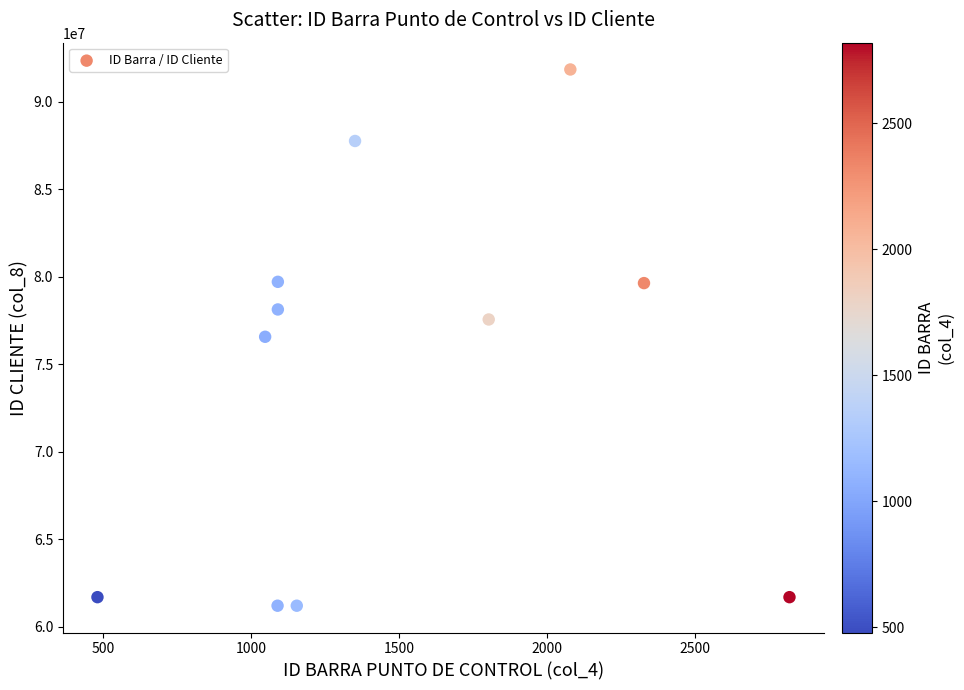

What is the average X value?

1485